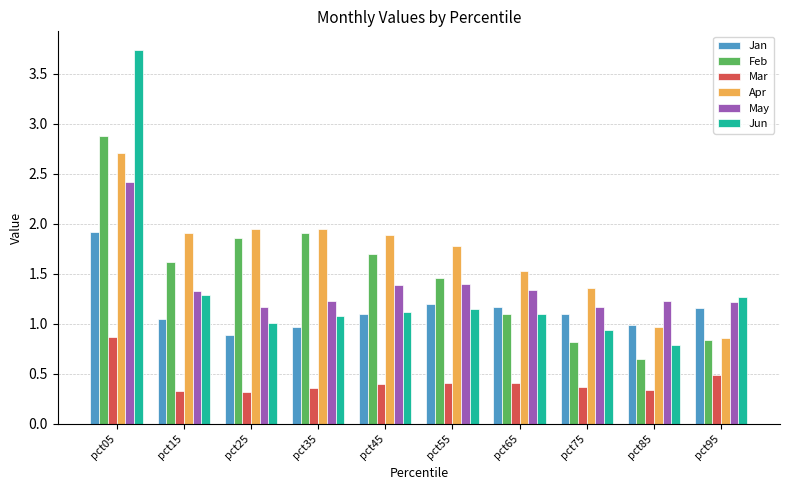

The Apr series shows 0.7 at pct65. True or false?

False